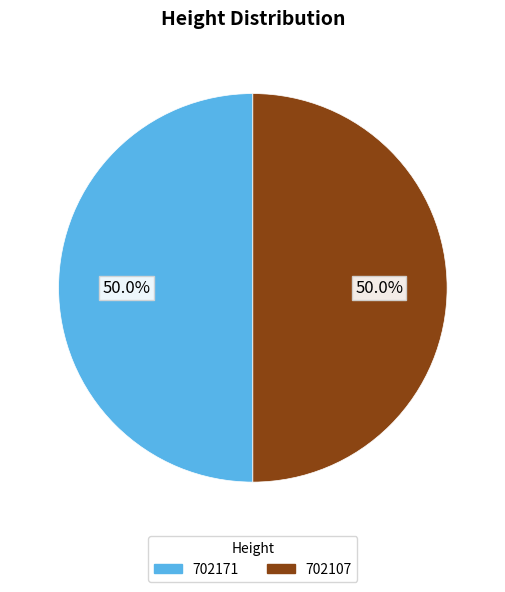

What is the ratio of the value at 702107 to the value at 702171?

1.0